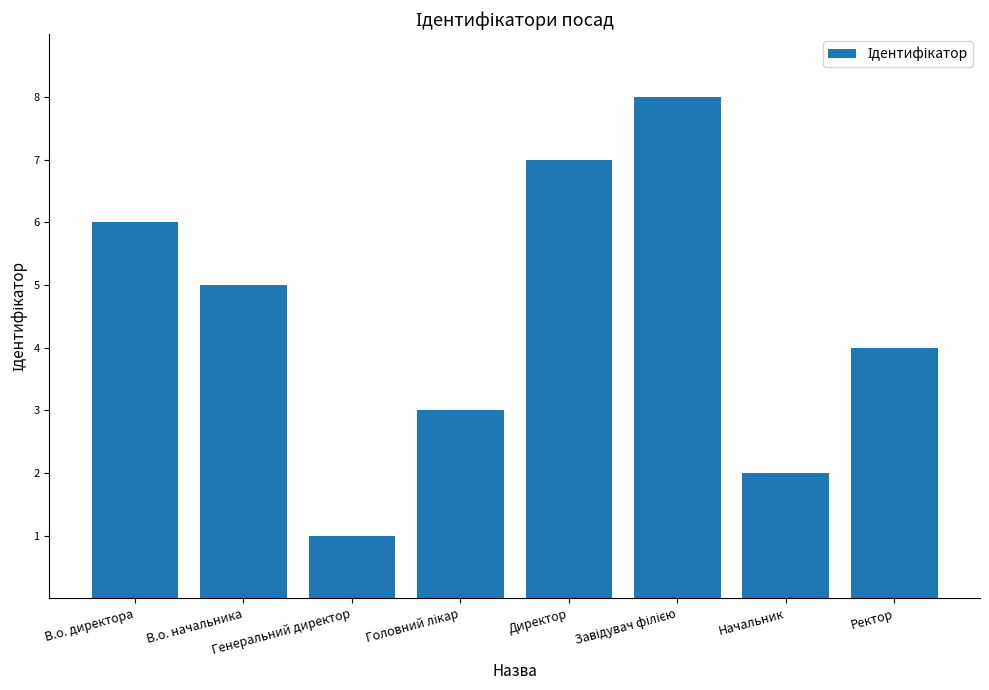

What is the smallest value displayed?

1